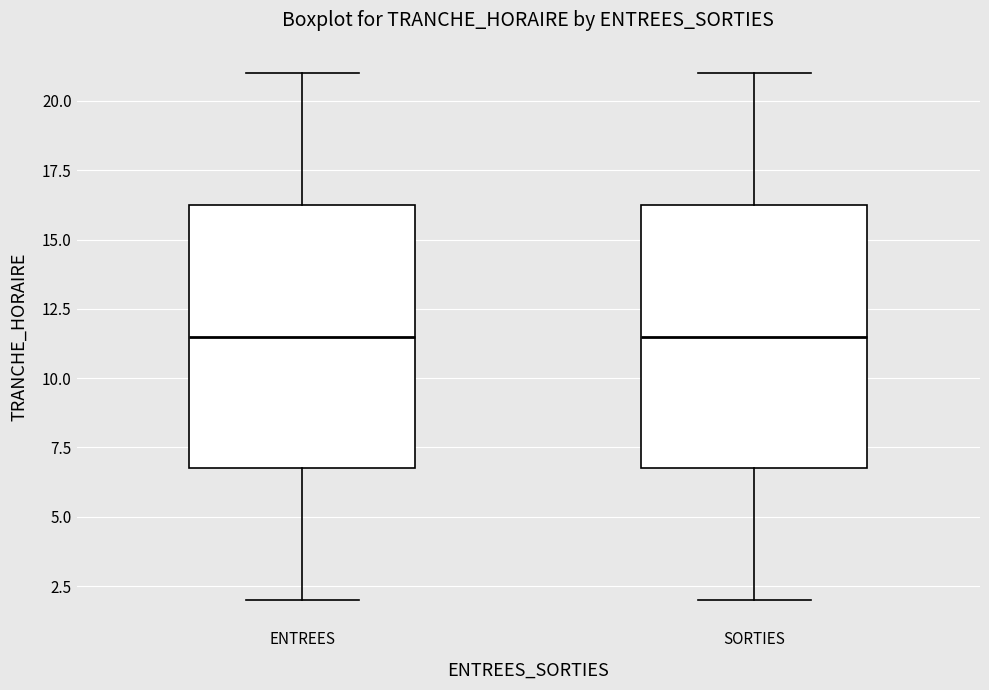

Where does the median line of the box for ENTREES sit on the y-axis? The values are not printed on the chart, so give them approximately, as read against the axis.

11.5